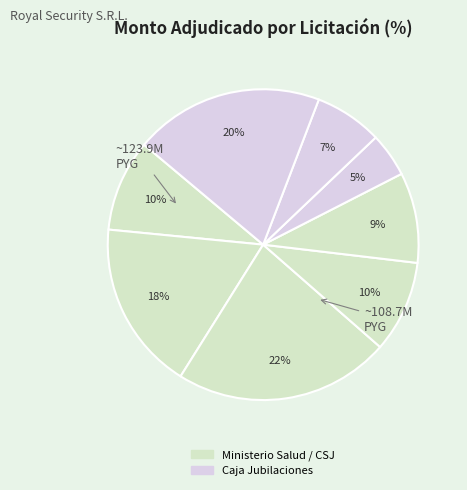

Count the number of slices in the pie.

8